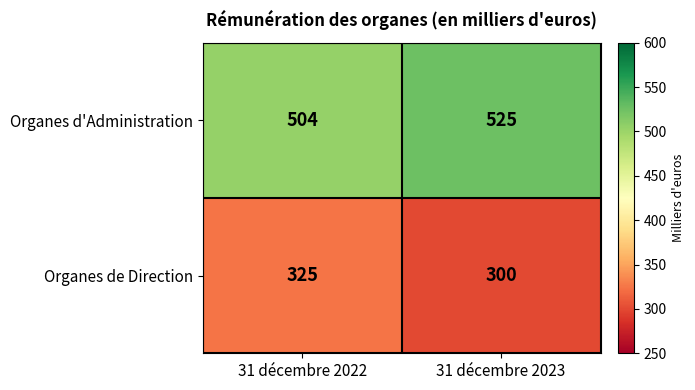

Reading left to right, extract all data points from this chart.

Organes d'Administration: 31 décembre 2022=504	31 décembre 2023=525
Organes de Direction: 31 décembre 2022=325	31 décembre 2023=300